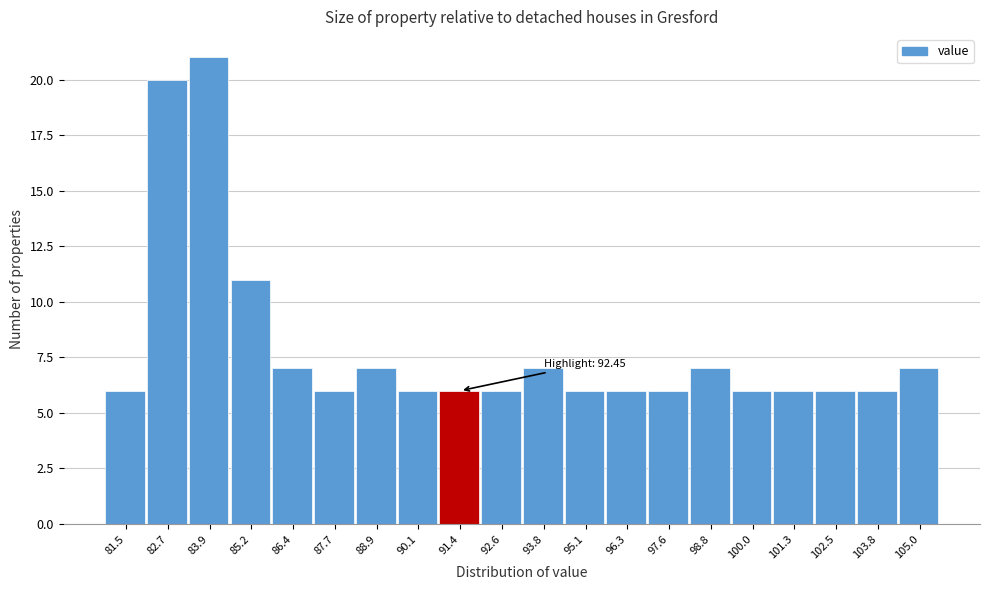

Reading left to right, what are all the values shown in this chart?

81.5=6	82.7=20	83.9=21	85.2=11	86.4=7	87.7=6	88.9=7	90.1=6	91.4=6	92.6=6	93.8=7	95.1=6	96.3=6	97.6=6	98.8=7	100.0=6	101.3=6	102.5=6	103.8=6	105.0=7